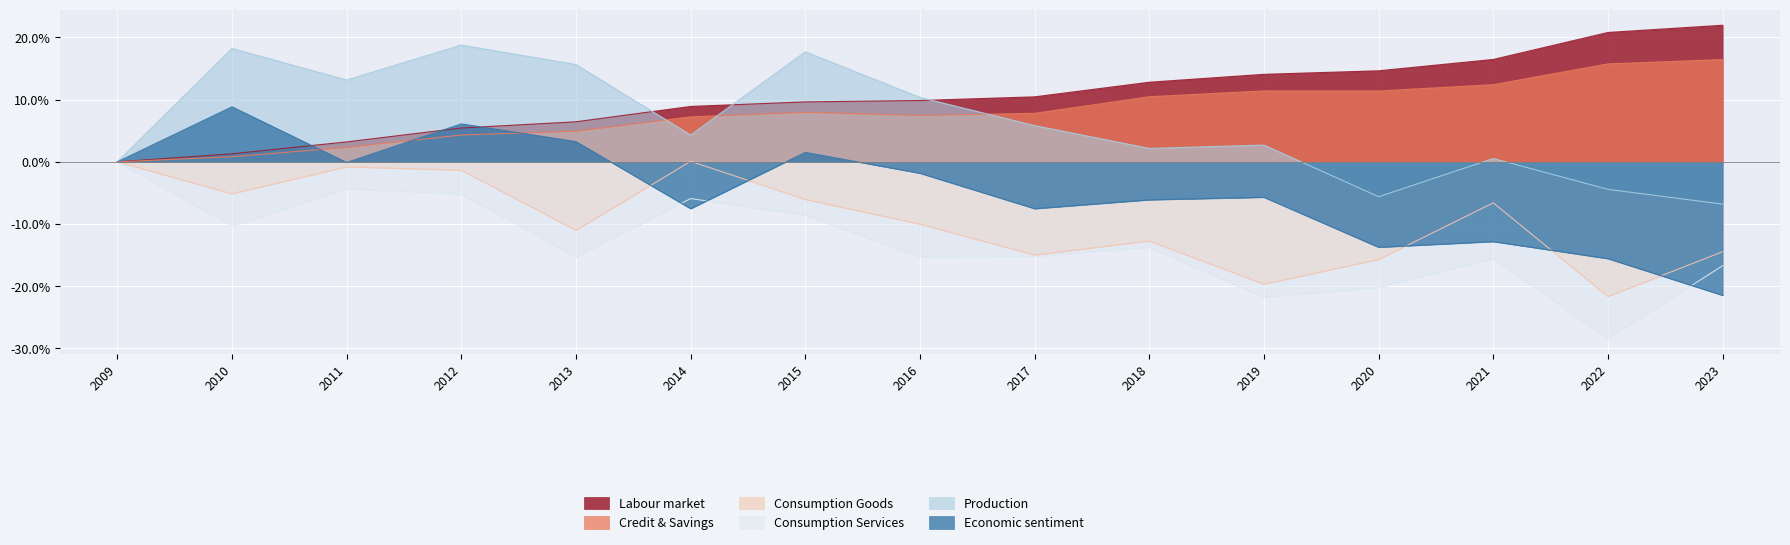

True or false: Credit & Savings has a value of 3.1 at 2011.

False